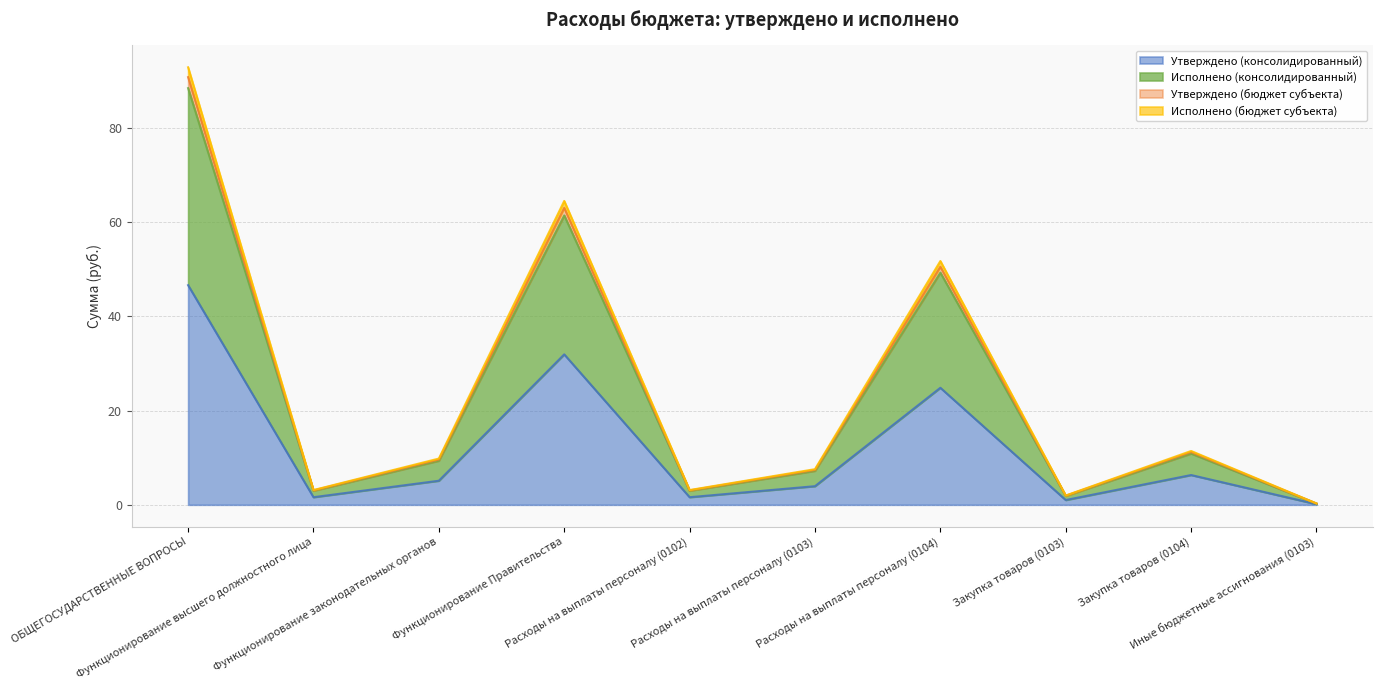

True or false: Утверждено (бюджет субъекта) has more than 1 interior local peaks.

True